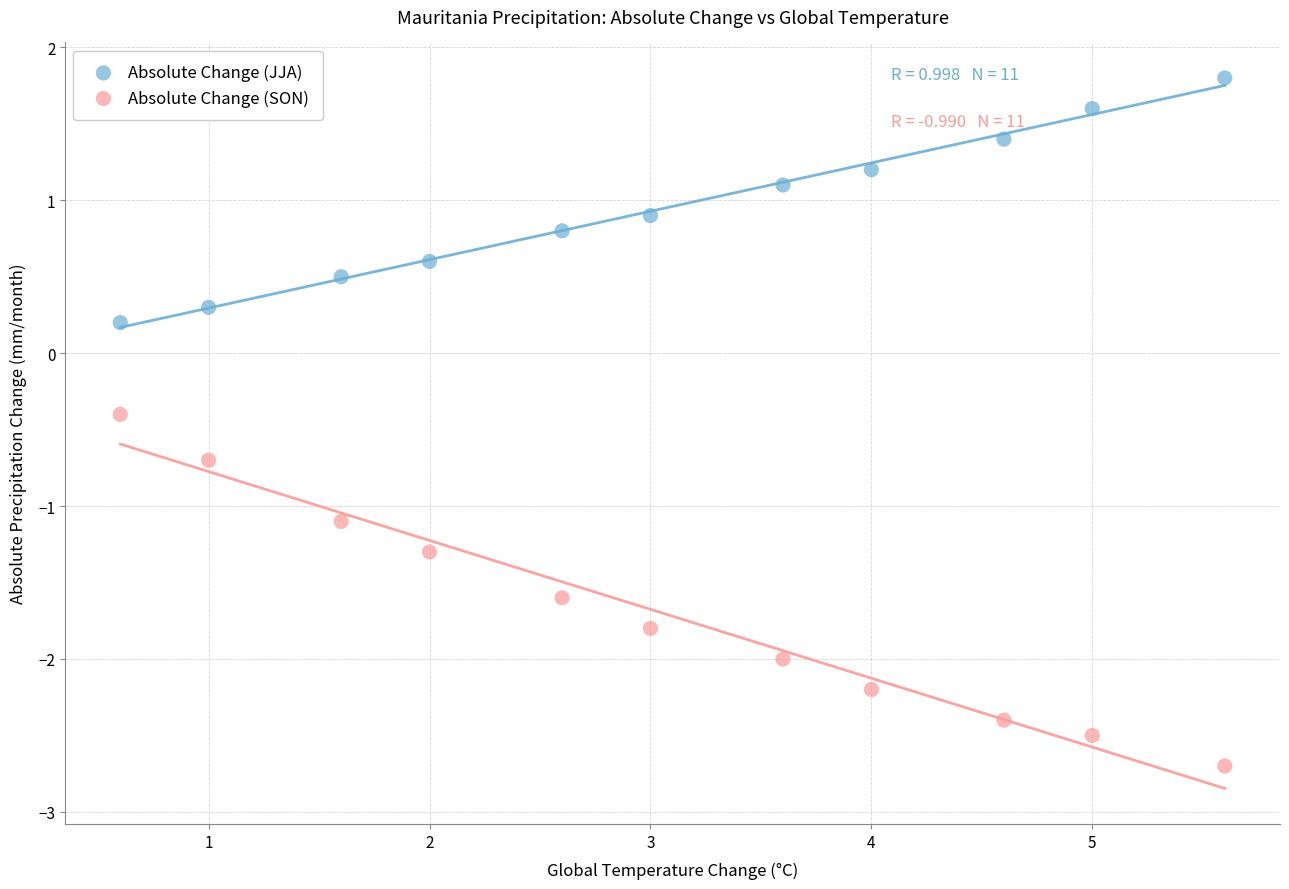

Which series contains the lowest Y value?

Absolute Change (SON)